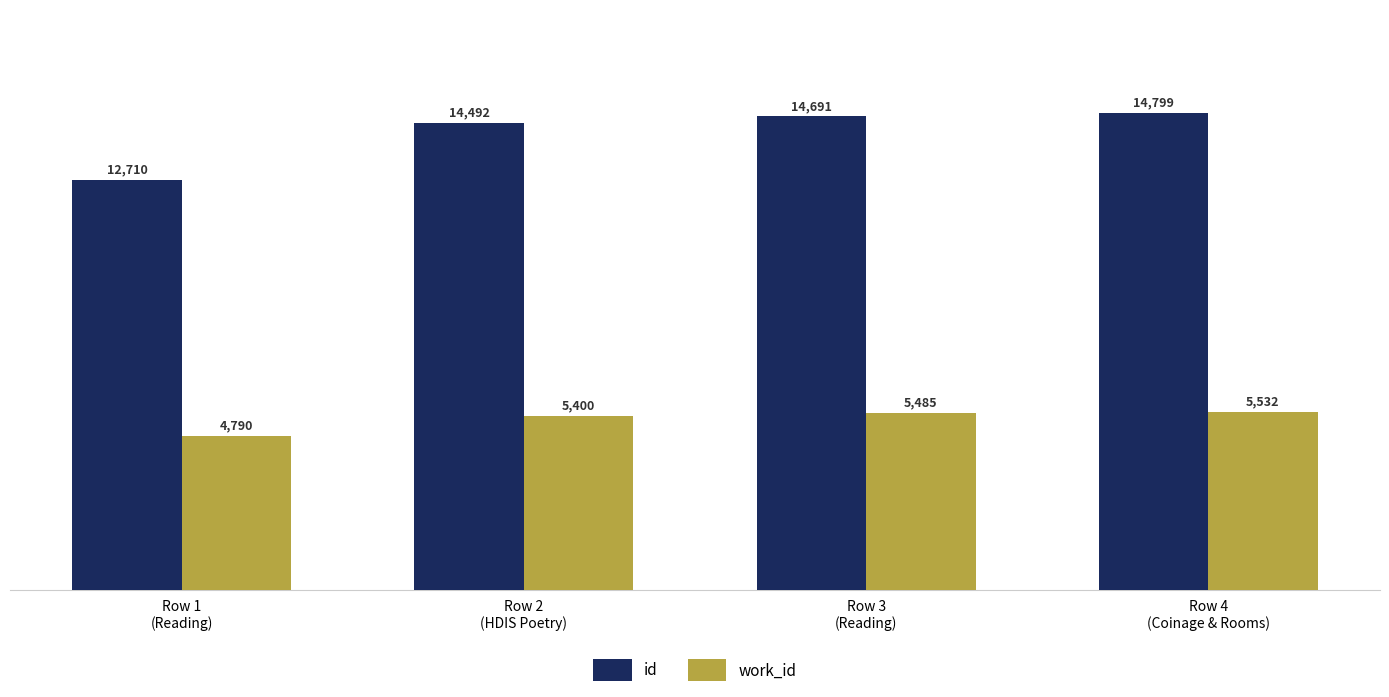

What is the approximate value of work_id at Row 4
(Coinage & Rooms), to the nearest 10?

5530